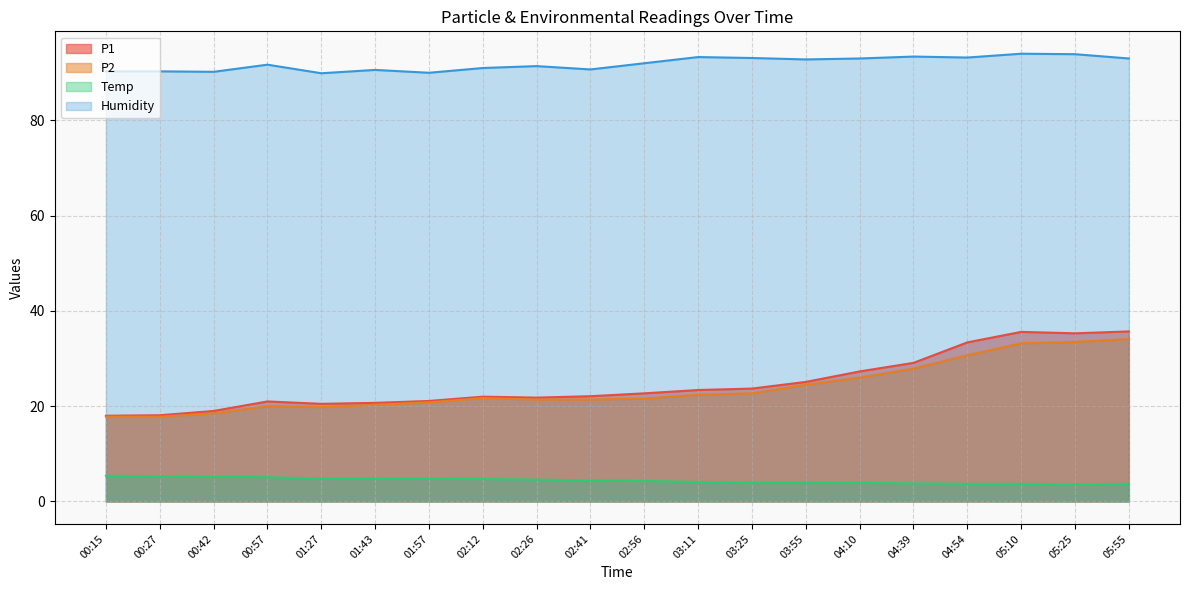

Between 03:11 and 05:25, which series saw the biggest shift?

P1